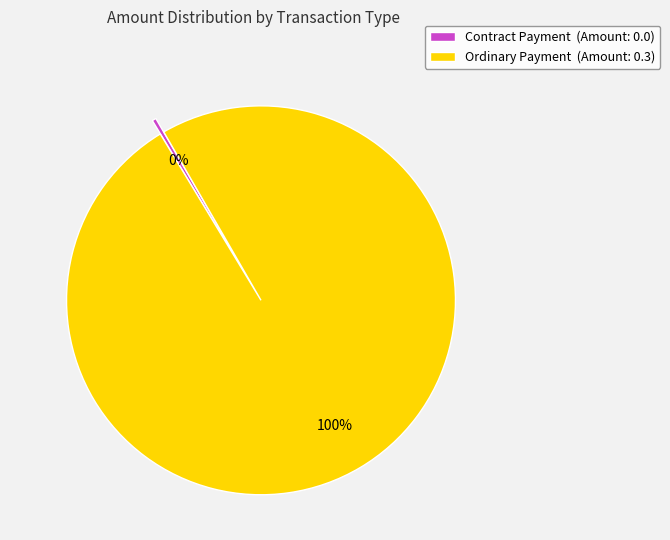

Is it true that Contract Payment is 13% of the pie?

False